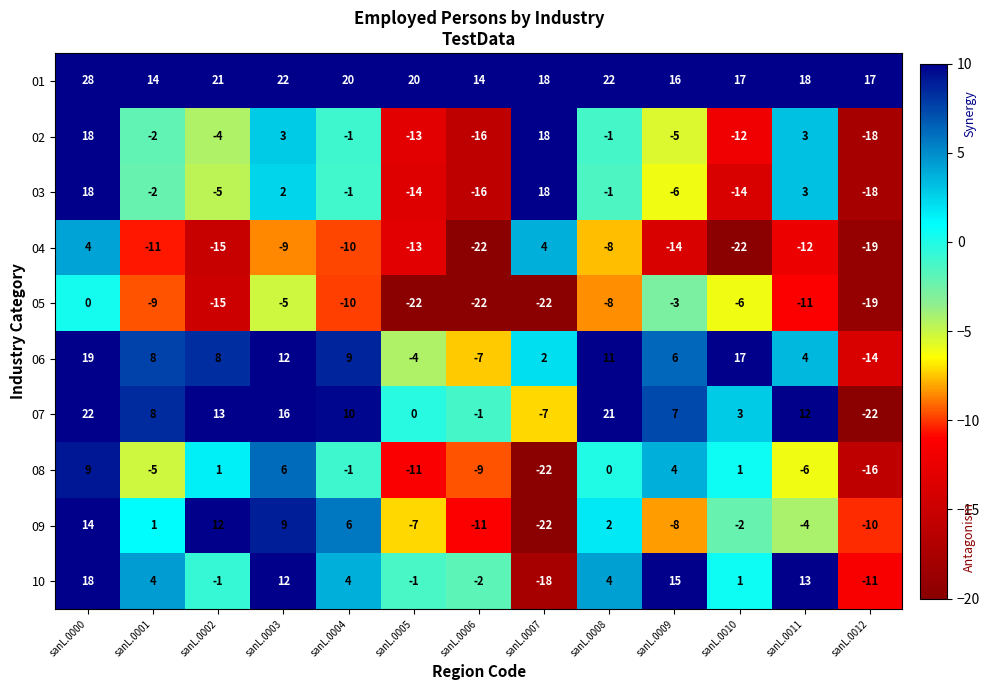

List the labels in order of 09 value, smallest first.

sanL.0007, sanL.0006, sanL.0012, sanL.0009, sanL.0005, sanL.0011, sanL.0010, sanL.0001, sanL.0008, sanL.0004, sanL.0003, sanL.0002, sanL.0000